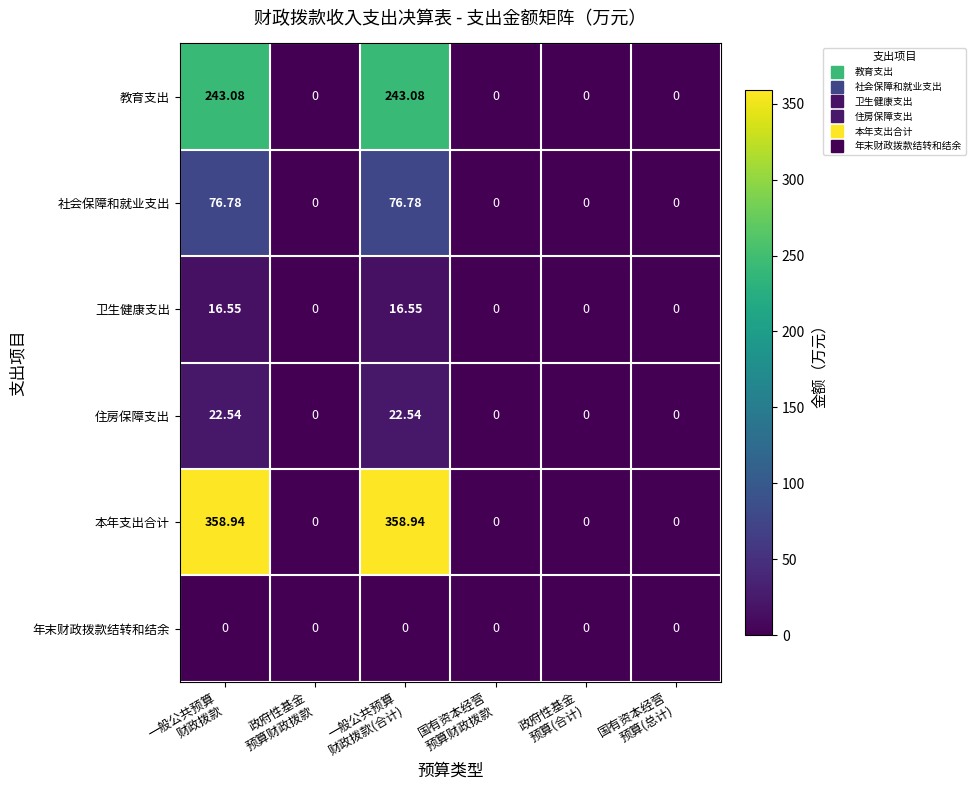

Which series has the widest spread of values?

本年支出合计